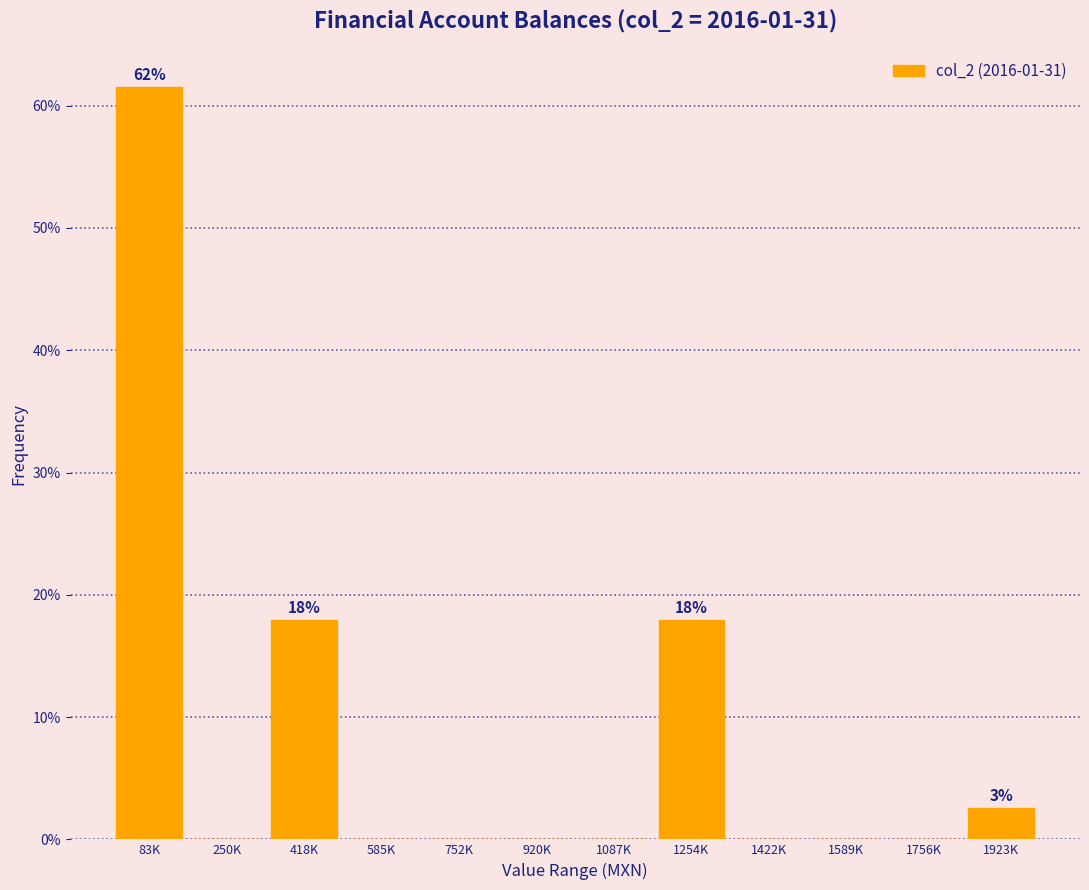

Reading left to right, what are all the values shown in this chart?

83K=61.5	250K=0.0	418K=17.9	585K=0.0	752K=0.0	920K=0.0	1087K=0.0	1254K=17.9	1422K=0.0	1589K=0.0	1756K=0.0	1923K=2.6